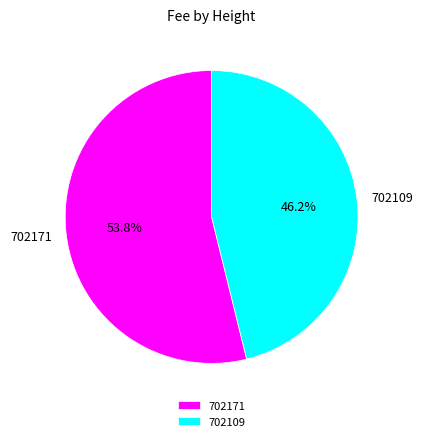

The 702171 slice represents 49% of the pie. True or false?

False